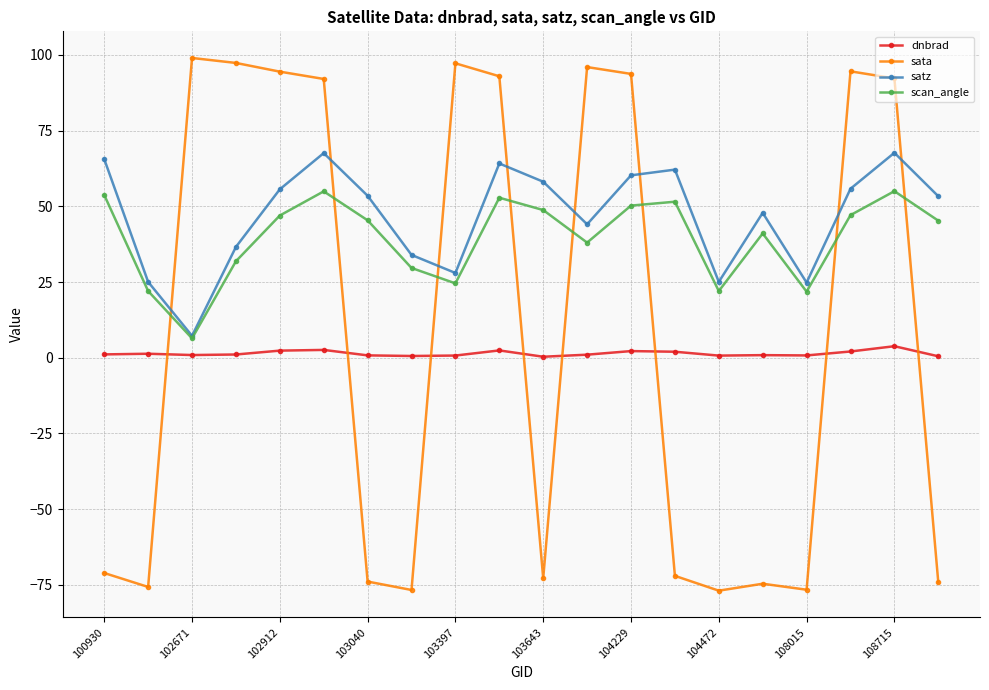

How many interior local valleys does the scan_angle series have?

5